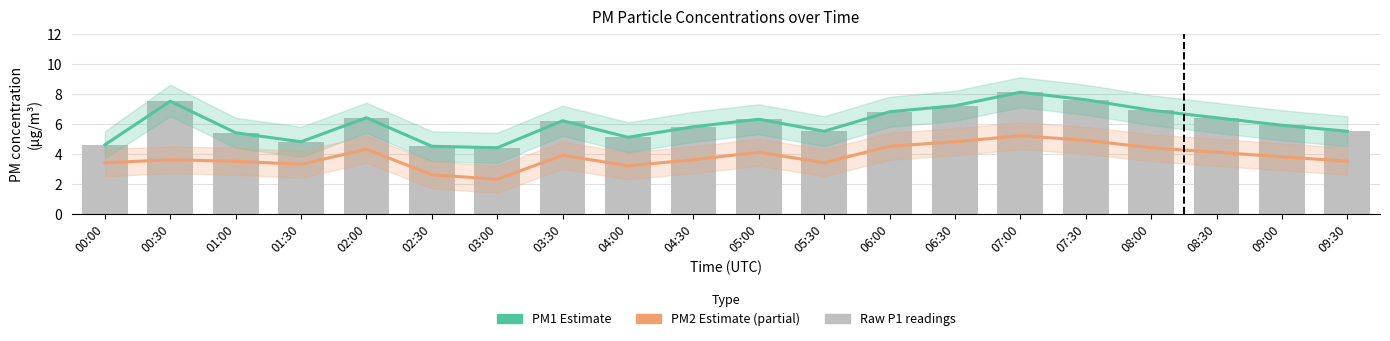

Are the bars grouped side by side (vs. stacked)?

Yes